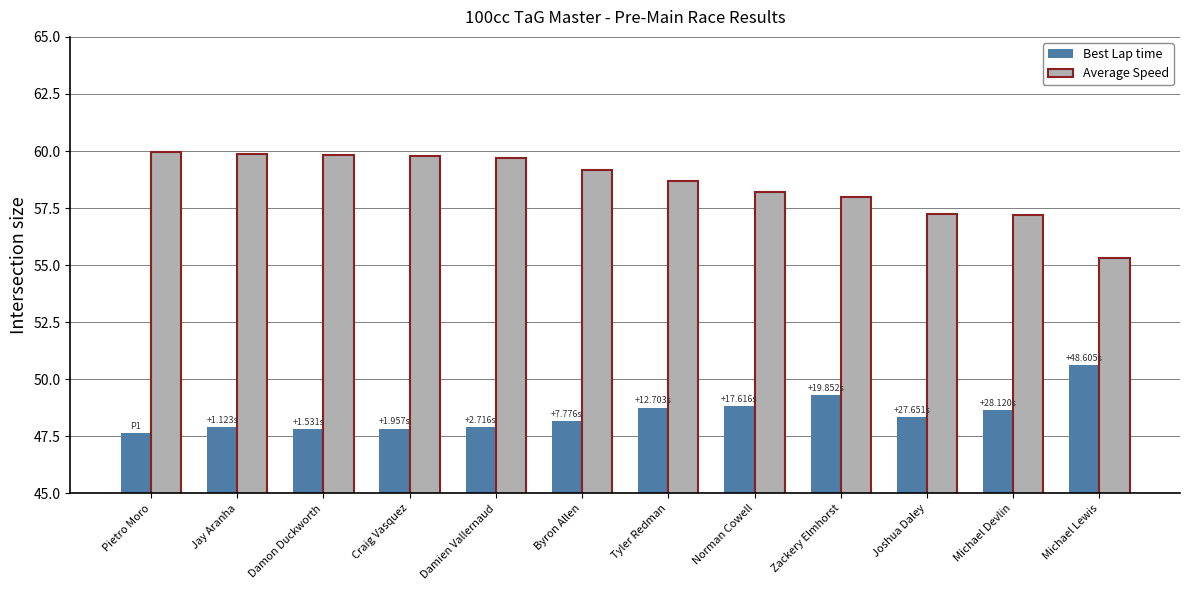

Which series has the largest range (max minus min)?

Average Speed